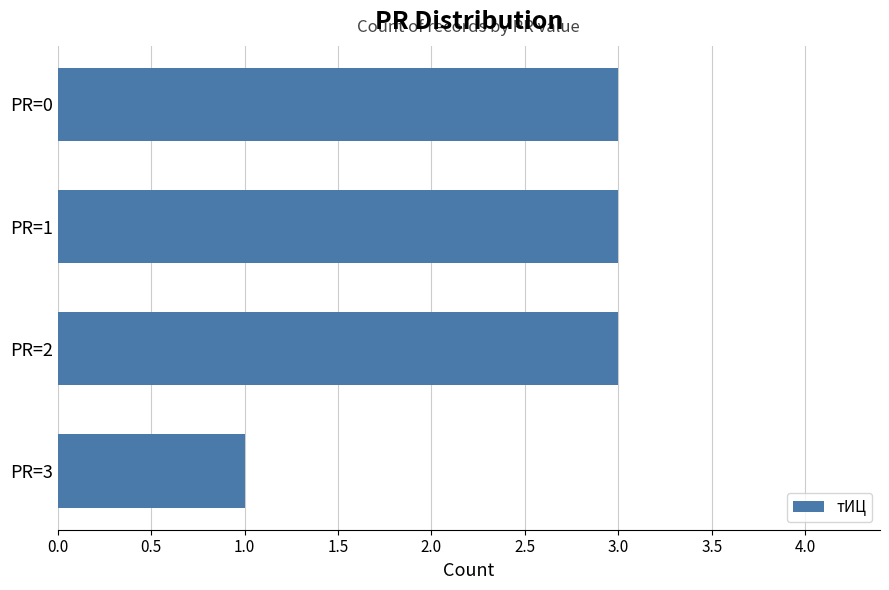

Are the bars grouped side by side (vs. stacked)?

No